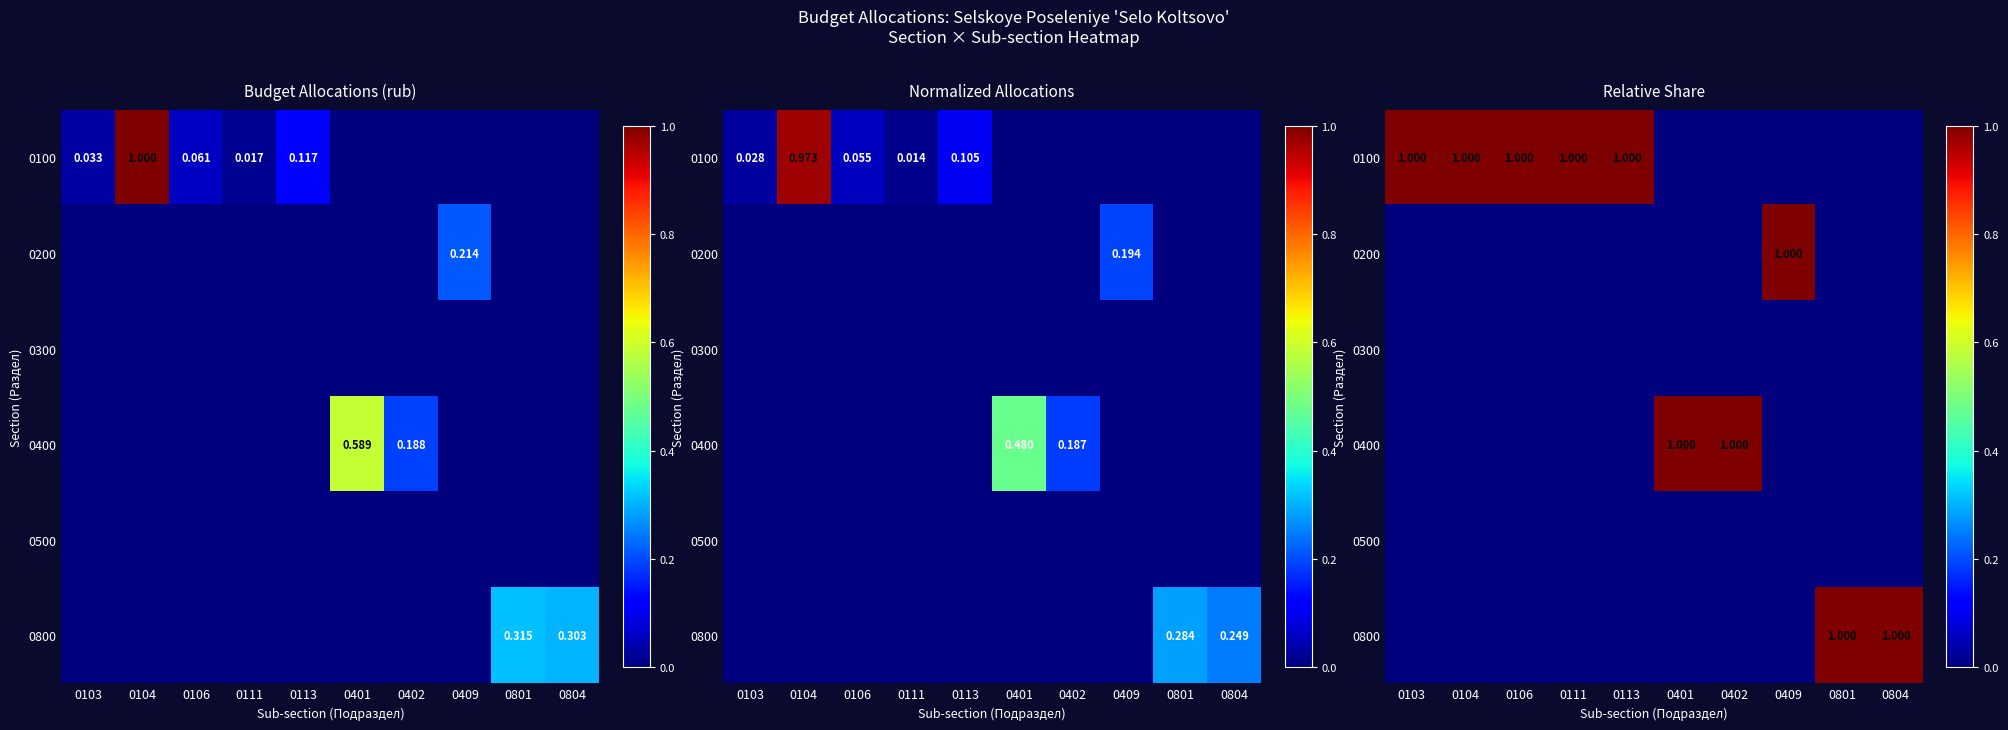

At how many categories does at least one series exceed 0?

10